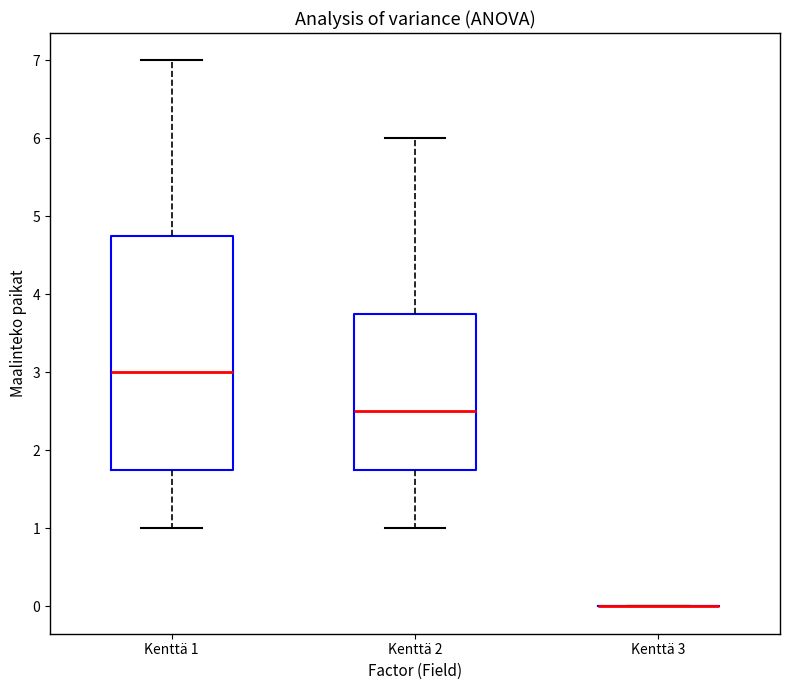

Reading left to right, read every box against the y-axis: the position of its median line, the range the box covers, and the ends of its whiskers. The values are not printed on the chart, so give them approximately, as read against the axis.

Kenttä 1: median 3.0, box 1.8 to 4.8, whiskers 1.0 to 7.0
Kenttä 2: median 2.5, box 1.8 to 3.8, whiskers 1.0 to 6.0
Kenttä 3: box collapsed to a line at 0.0, whiskers 0.0 to 0.0